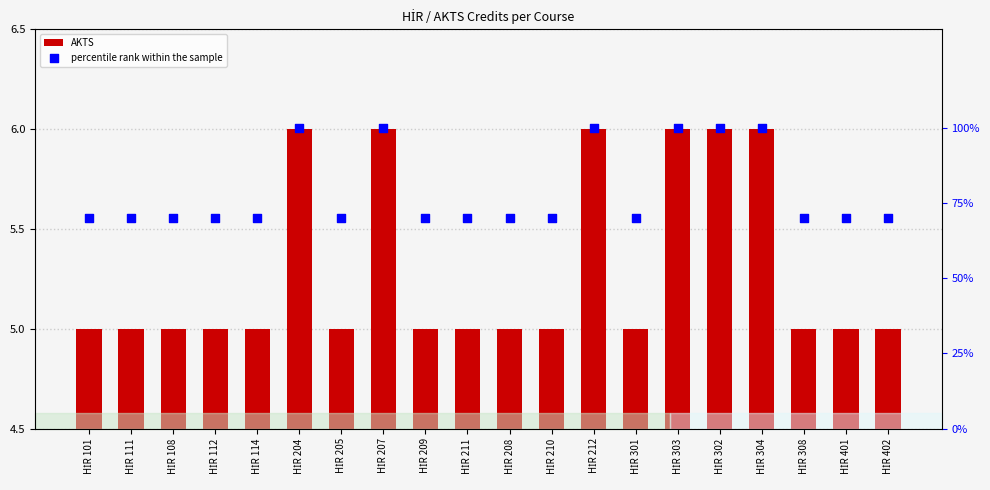

At which category is the sum across all series the highest?

HİR 204